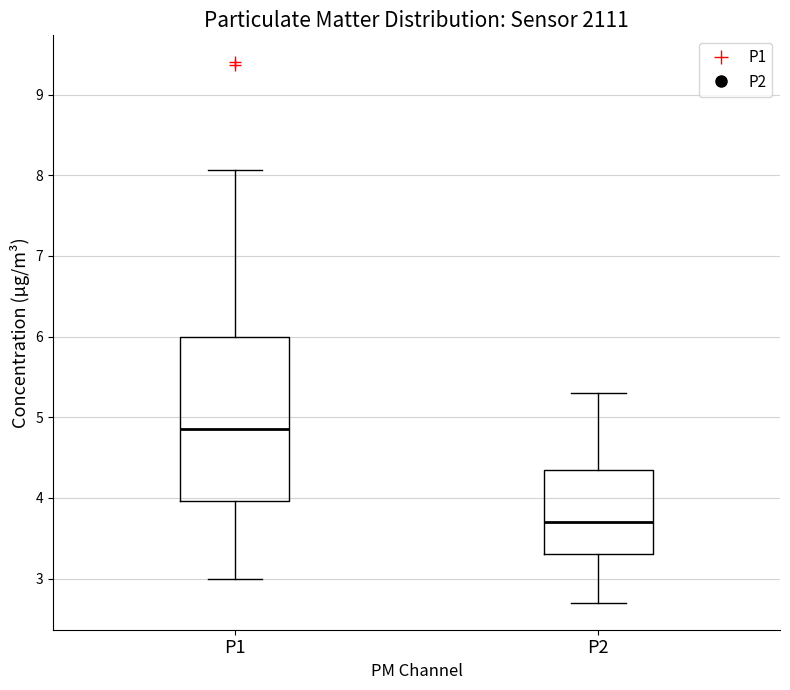

Which box is the tallest, from its lower edge to its upper edge?

P1